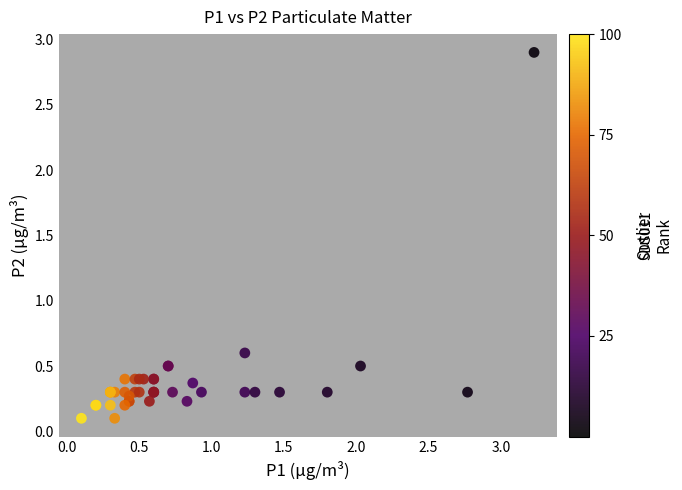

What Y value in the scatter plot is closest to 1?

0.6